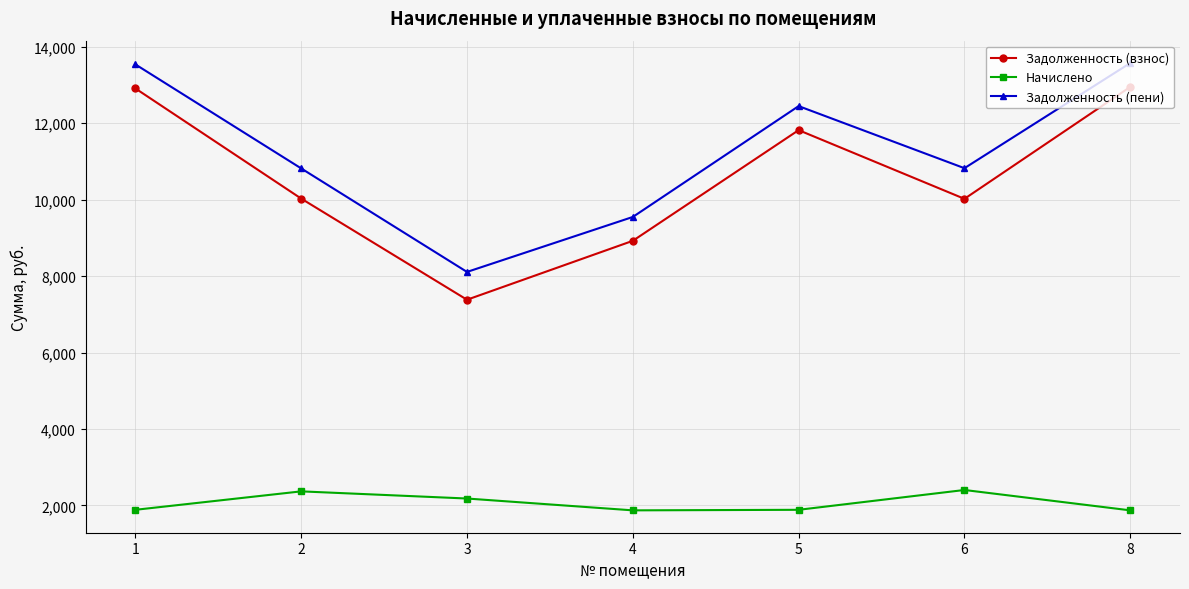

How many lines are shown in the chart?

3